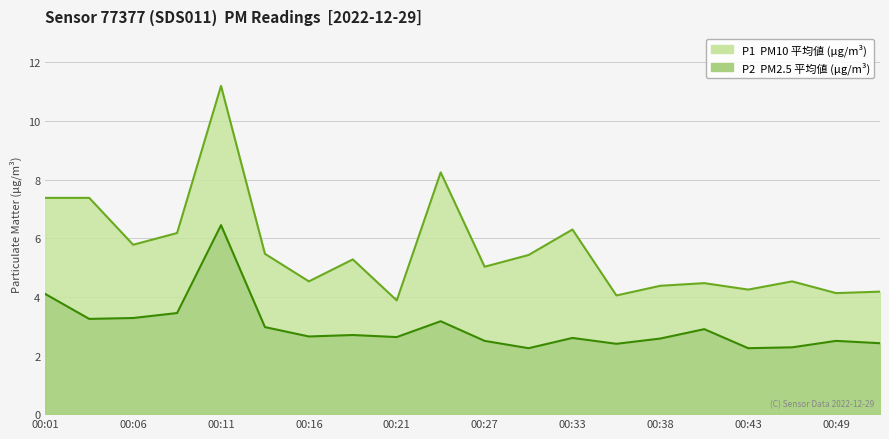

Which category has the highest value in the P2 series?

00:11